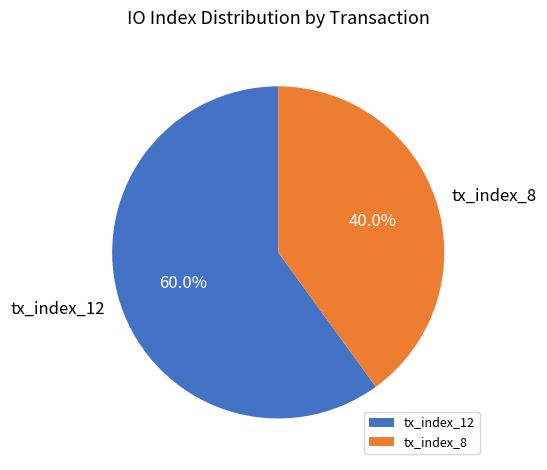

Is it true that tx_index_8 is 40% of the pie?

True